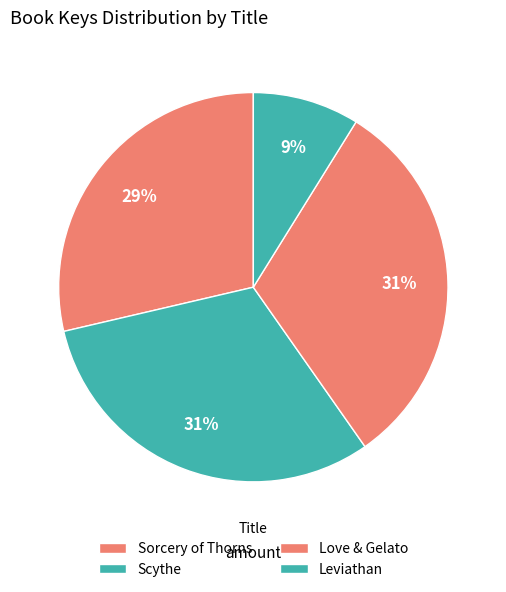

Does Leviathan represent more than half of the total?

No